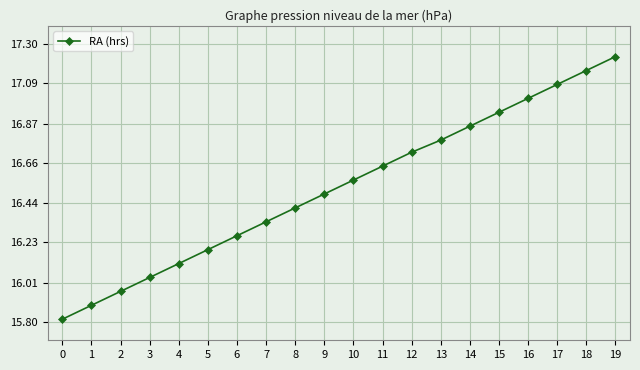

What is the change in value from 8 to 19?

+0.8